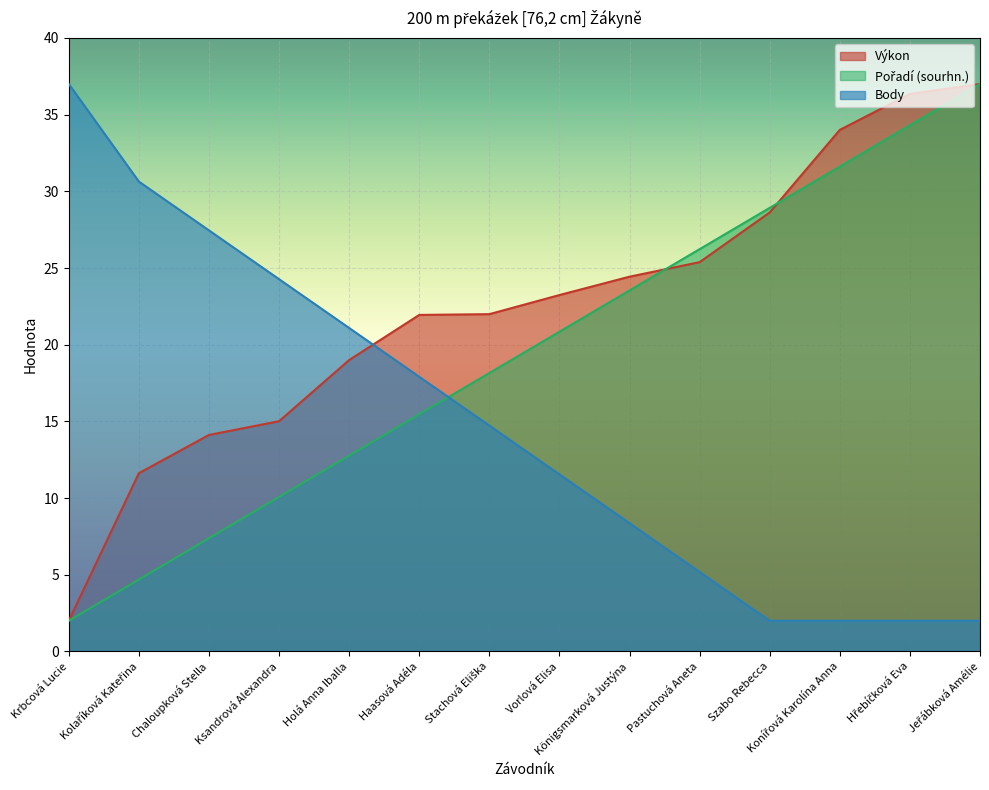

Reading left to right, list all the values displayed in this chart.

Výkon: 2.0	11.6	14.1	15.0	19.0	21.9	22.0	23.2	24.4	25.4	28.6	34.0	36.4	37.0
Pořadí (sourhn.): 2.0	4.7	7.4	10.1	12.8	15.5	18.2	20.8	23.5	26.2	28.9	31.6	34.3	37.0
Body: 37.0	30.6	27.5	24.3	21.1	17.9	14.7	11.5	8.4	5.2	2.0	2.0	2.0	2.0